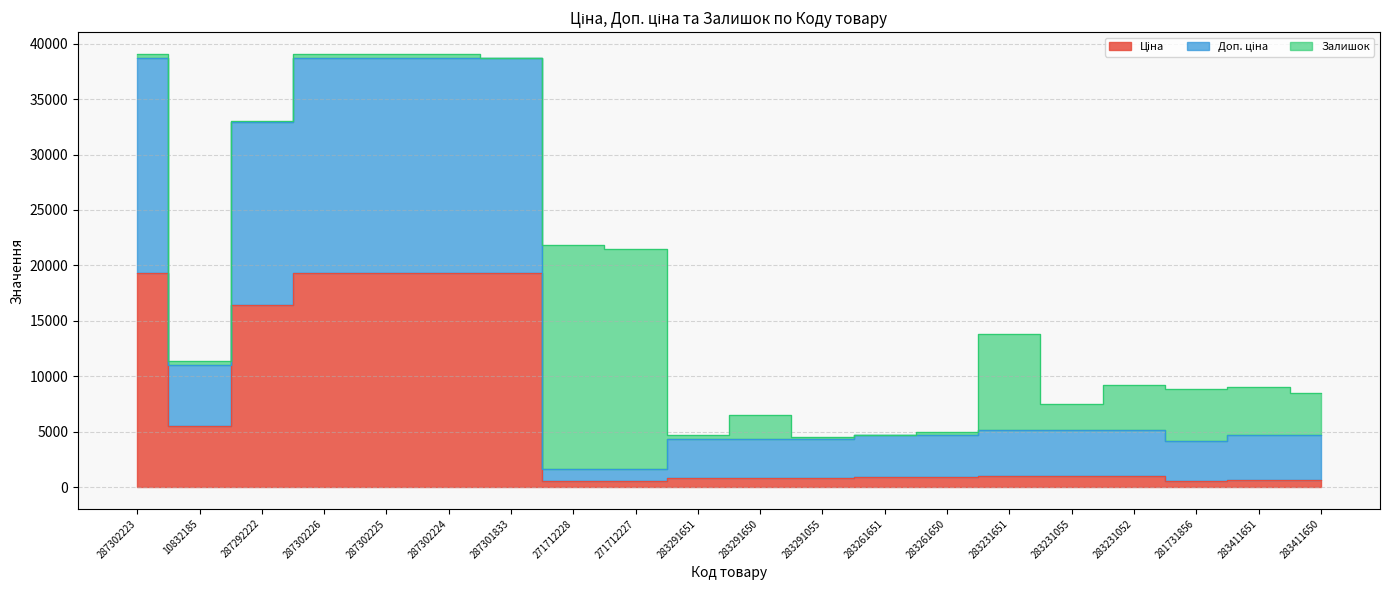

True or false: Ціна and Доп. ціна cross at least once.

False